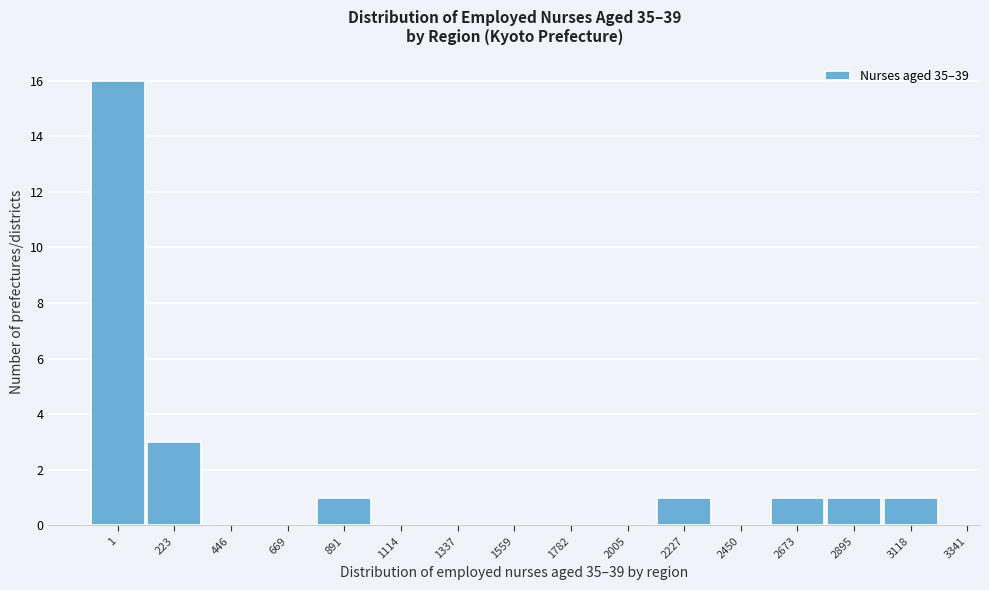

Reading left to right, extract all data points from this chart.

1=16	223=3	446=0	669=0	891=1	1114=0	1337=0	1559=0	1782=0	2005=0	2227=1	2450=0	2673=1	2895=1	3118=1